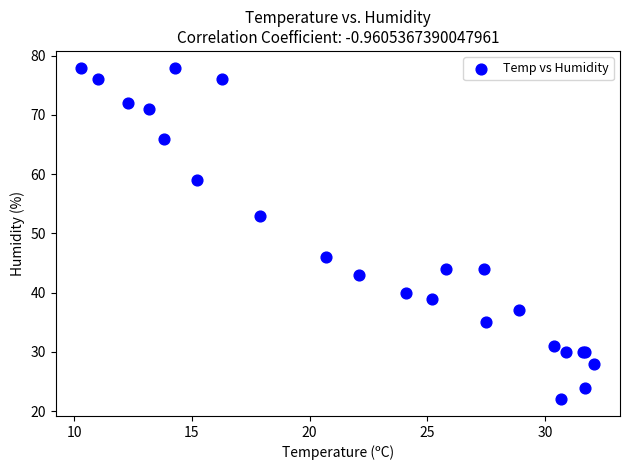

What Y value in the scatter plot is closest to 50?

53